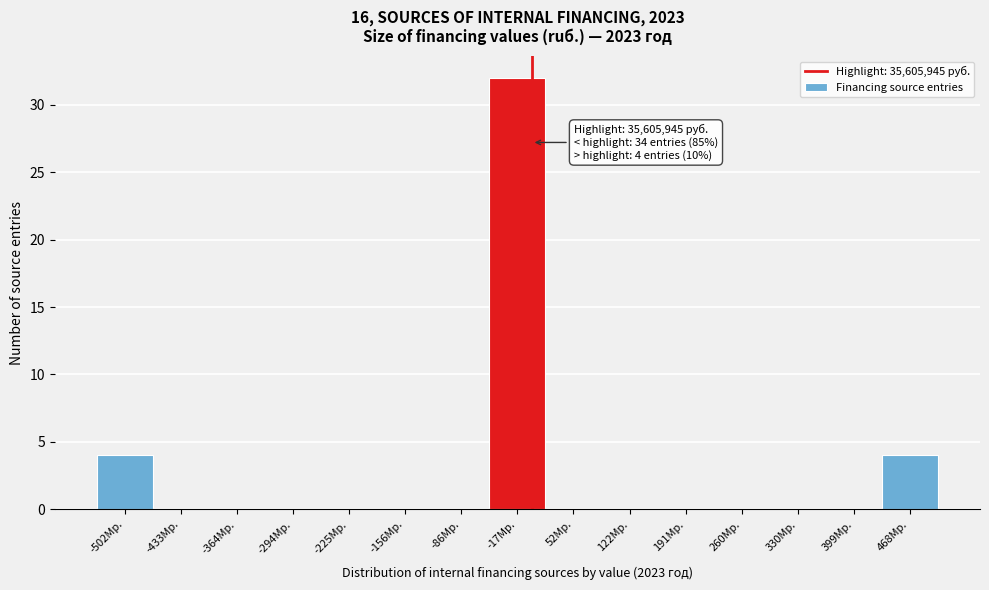

Reading left to right, transcribe all the data shown in this chart.

-502Mр.=4	-433Mр.=0	-364Mр.=0	-294Mр.=0	-225Mр.=0	-156Mр.=0	-86Mр.=0	-17Mр.=32	52Mр.=0	122Mр.=0	191Mр.=0	260Mр.=0	330Mр.=0	399Mр.=0	468Mр.=4